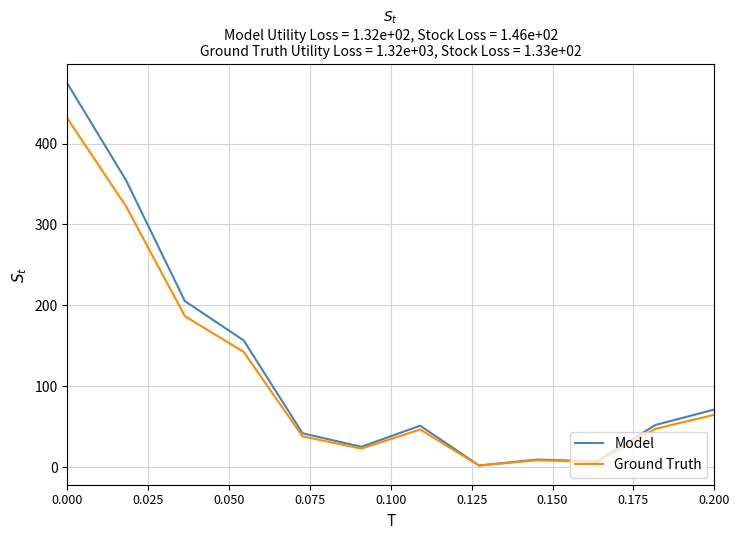

List the series in order of their peak value, highest first.

Model, Ground Truth